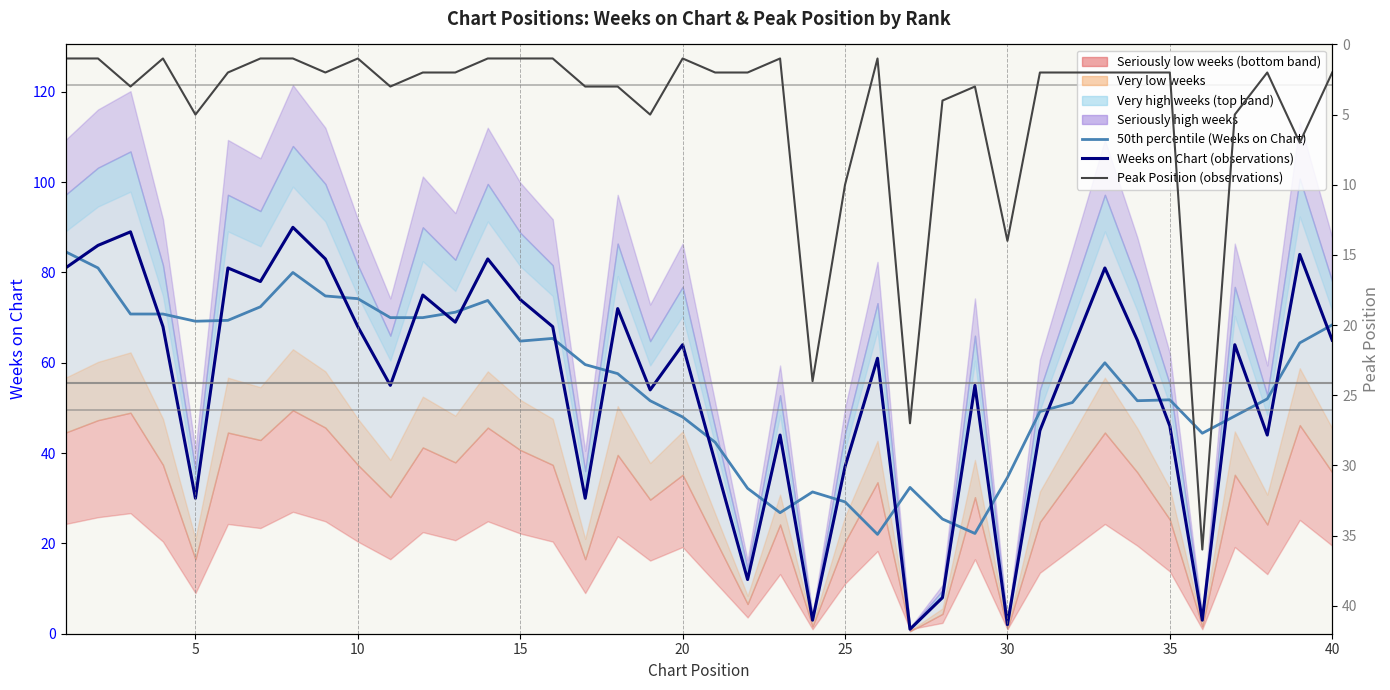

Reading left to right, transcribe all the data shown in this chart.

50th percentile (Weeks on Chart median): 84.6	81.0	70.8	70.8	69.2	69.4	72.4	80.0	74.8	74.2	70.0	70.0	71.2	73.8	64.8	65.4	59.6	57.6	51.6	48.0	42.4	32.2	26.8	31.4	29.2	22.0	32.4	25.4	22.2	34.6	49.2	51.2	60.0	51.6	51.8	44.4	48.2	52.0	64.4	68.4
Weeks on Chart (observations): 81.0	86.0	89.0	68.0	30.0	81.0	78.0	90.0	83.0	68.0	55.0	75.0	69.0	83.0	74.0	68.0	30.0	72.0	54.0	64.0	38.0	12.0	44.0	3.0	37.0	61.0	1.0	8.0	55.0	2.0	45.0	63.0	81.0	65.0	46.0	3.0	64.0	44.0	84.0	65.0
Peak Position (observations): 1.0	1.0	3.0	1.0	5.0	2.0	1.0	1.0	2.0	1.0	3.0	2.0	2.0	1.0	1.0	1.0	3.0	3.0	5.0	1.0	2.0	2.0	1.0	24.0	10.0	1.0	27.0	4.0	3.0	14.0	2.0	2.0	2.0	2.0	2.0	36.0	5.0	2.0	7.0	2.0